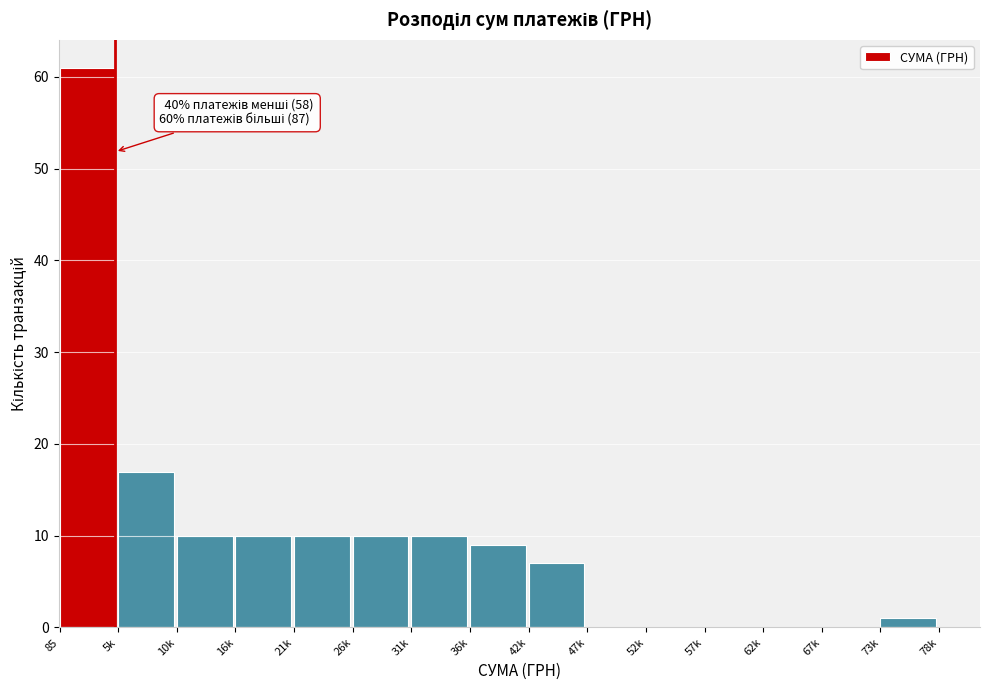

Reading right to left, list all the values displayed in this chart.

73k=1	67k=0	62k=0	57k=0	52k=0	47k=0	42k=7	36k=9	31k=10	26k=10	21k=10	16k=10	10k=10	5k=17	85=61